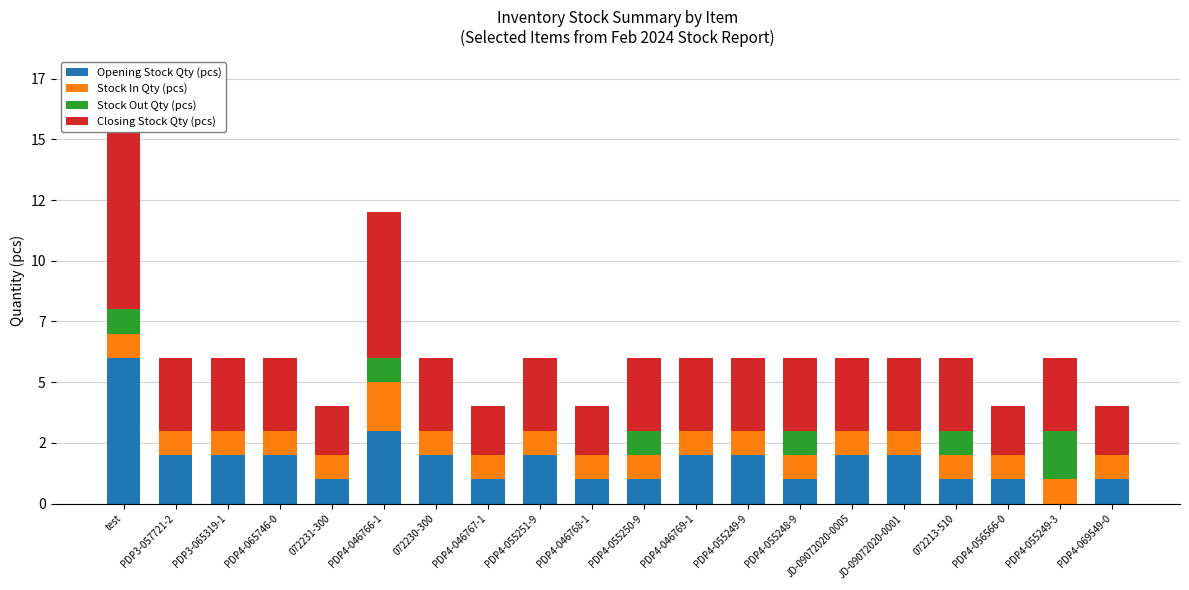

At which category is the sum across all series the highest?

test